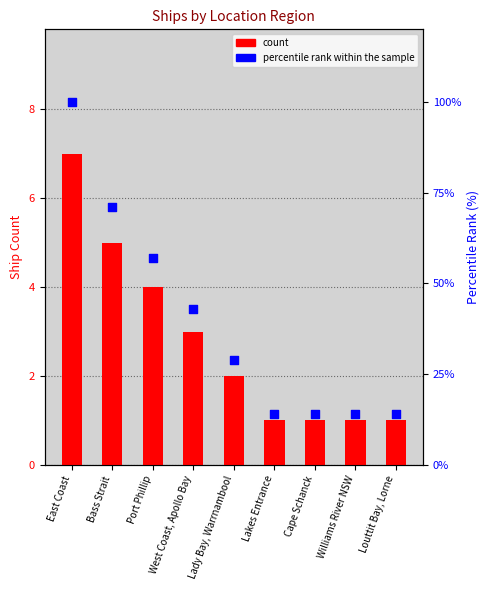

At how many categories does at least one series exceed 99?

1